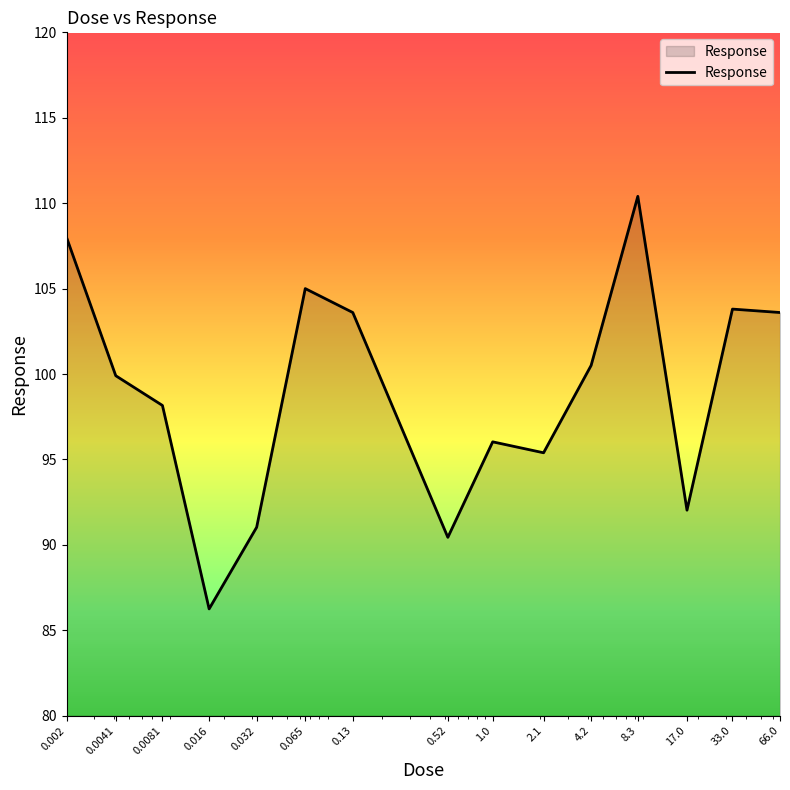

What is the greatest value displayed?

110.4